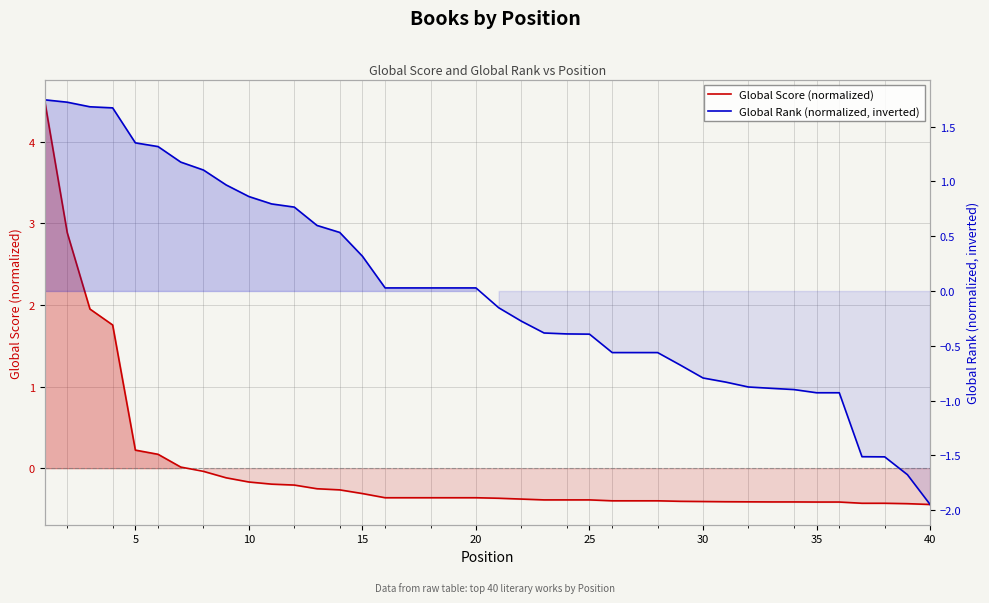

Is the value of Global Score (normalized) at 37 greater than the value of Global Rank (normalized, inverted) at 18?

No